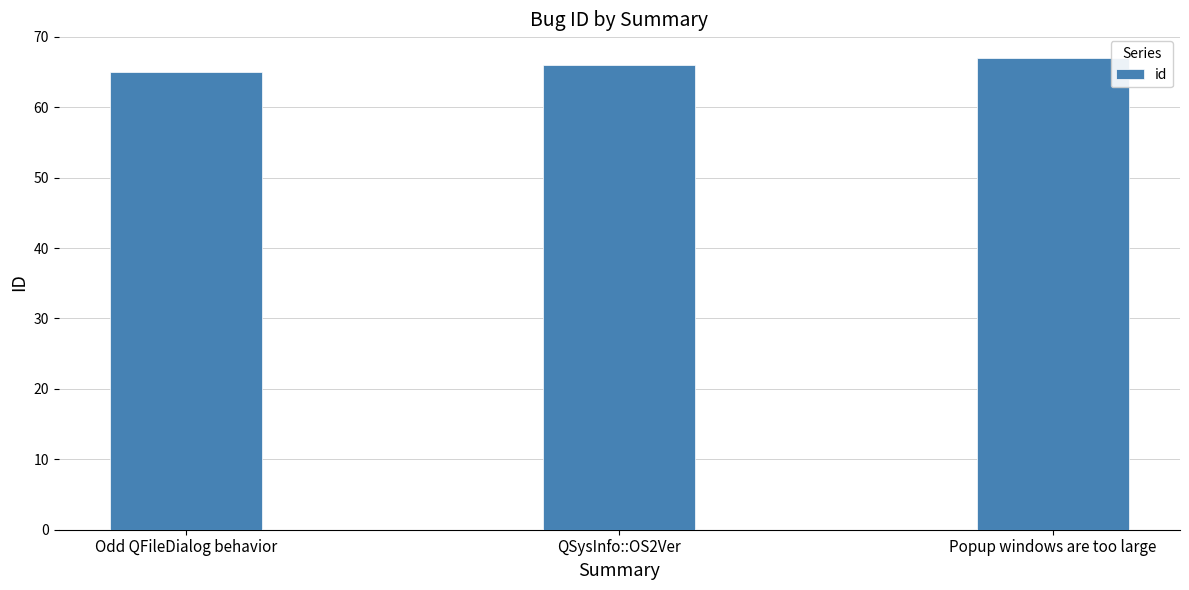

Approximately how many times larger is the value at Popup windows are too large compared to Odd QFileDialog behavior?

1.0